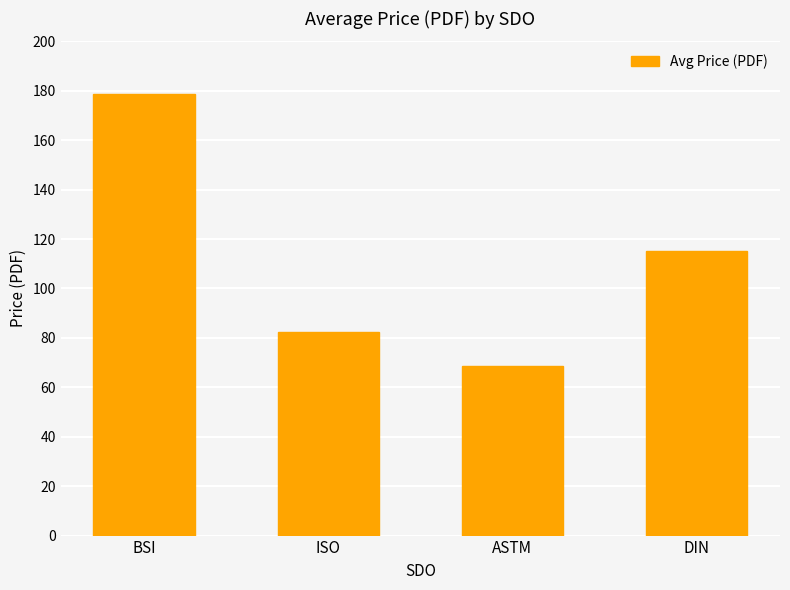

What is the difference between the maximum and minimum values?

110.1